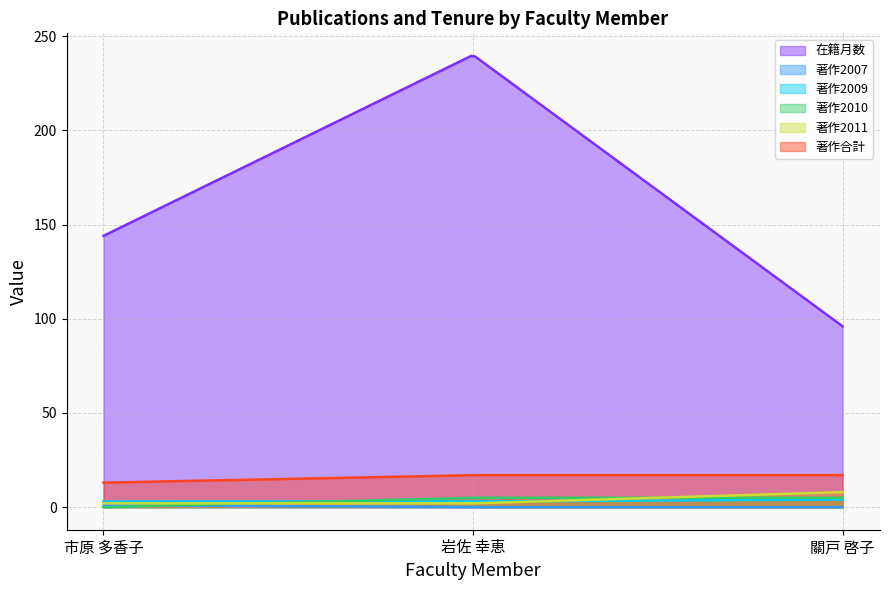

Does the chart have visible grid lines?

Yes